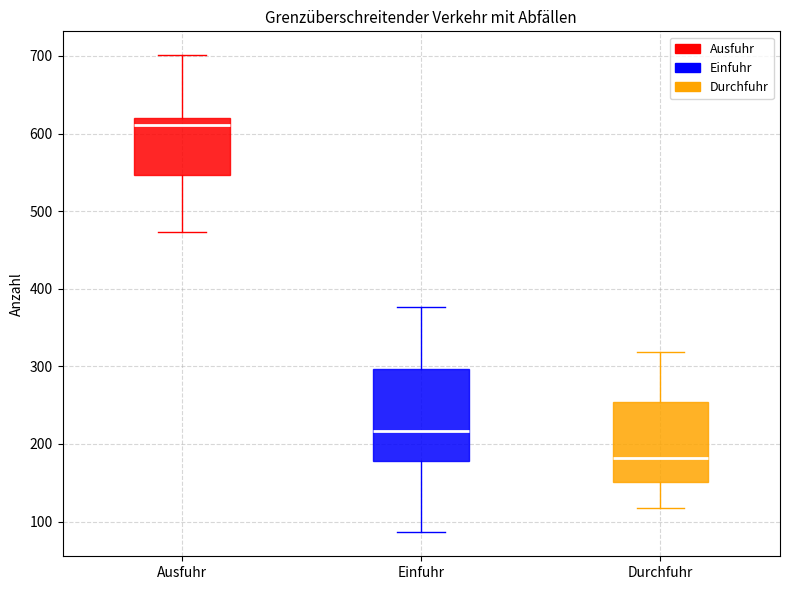

Reading left to right, transcribe this box plot: for each box, give where its median line is, the range the box spans, and where its two whiskers end, as read against the y-axis. The values are not printed on the chart, so give them approximately, as read against the axis.

Ausfuhr: median 610, box 550 to 620, whiskers 470 to 700
Einfuhr: median 220, box 180 to 300, whiskers 90 to 380
Durchfuhr: median 180, box 150 to 250, whiskers 120 to 320